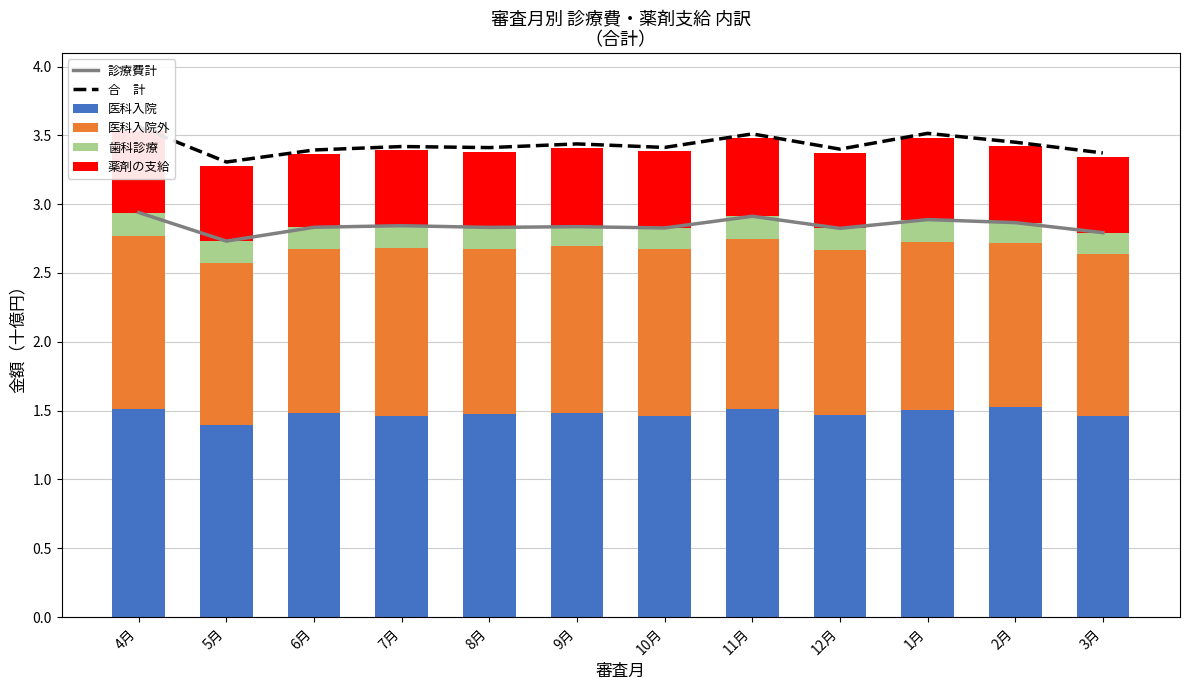

Count the 合　計 values in the range 3 to 4.

12